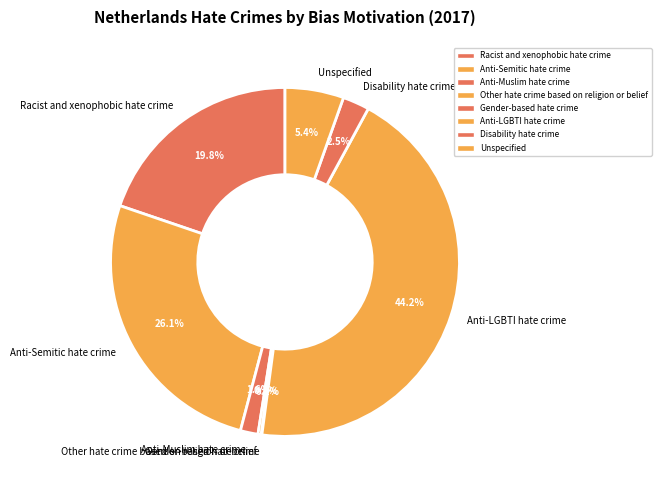

Does Anti-Semitic hate crime represent more than half of the total?

No